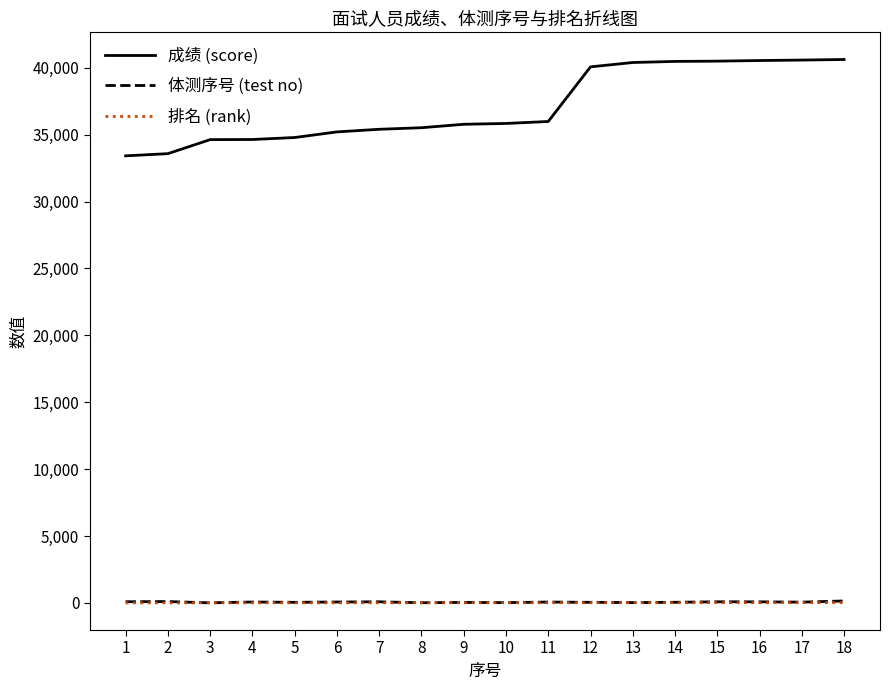

True or false: 排名 (rank) and 成绩 (score) cross at least once.

False